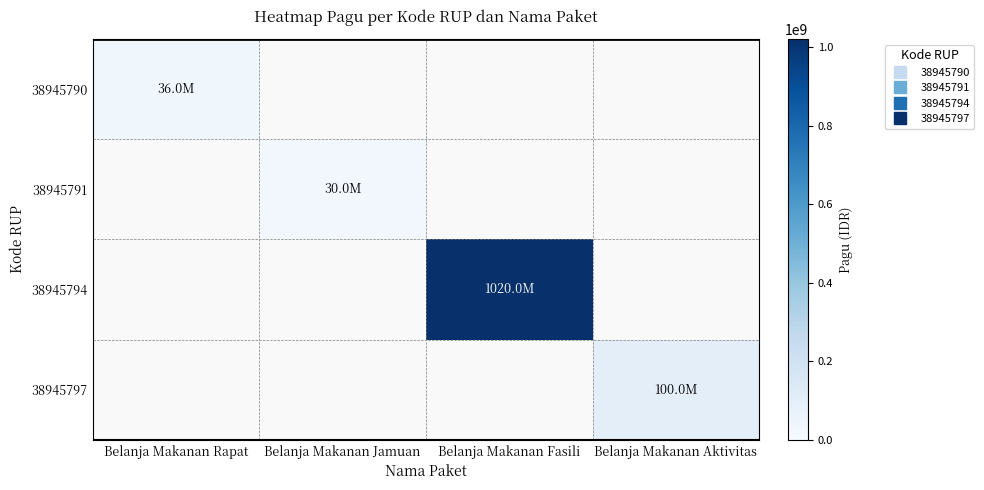

What is the spread (max minus min) of values at Belanja Makanan Aktivitas?

100000000